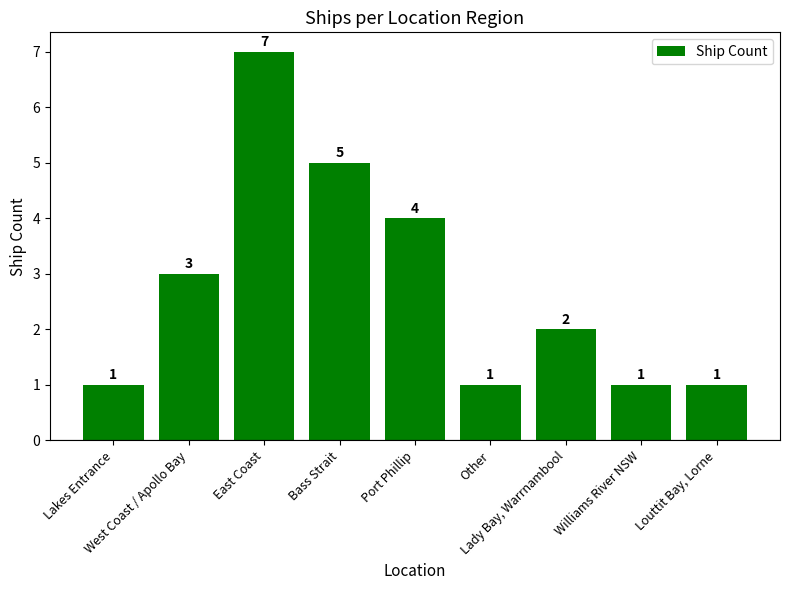

Count the number of data series in this chart.

1